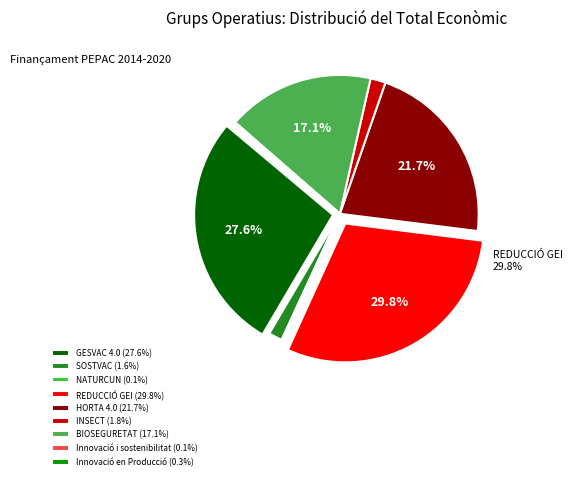

Is HORTA 4.0 the majority of the pie?

No